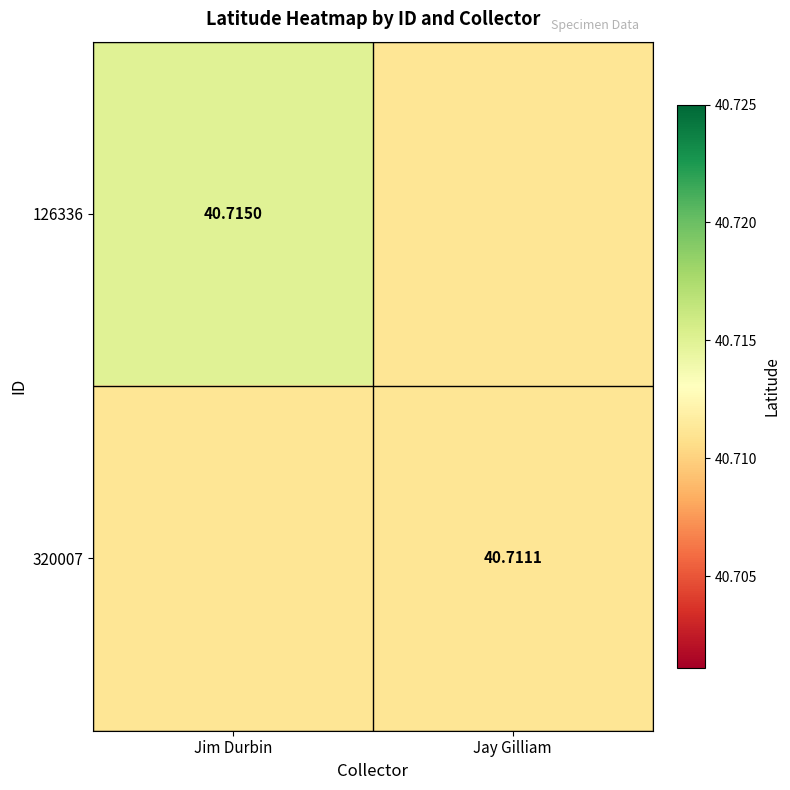

Is the value of 126336 at Jim Durbin greater than the value of 320007 at Jay Gilliam?

Yes